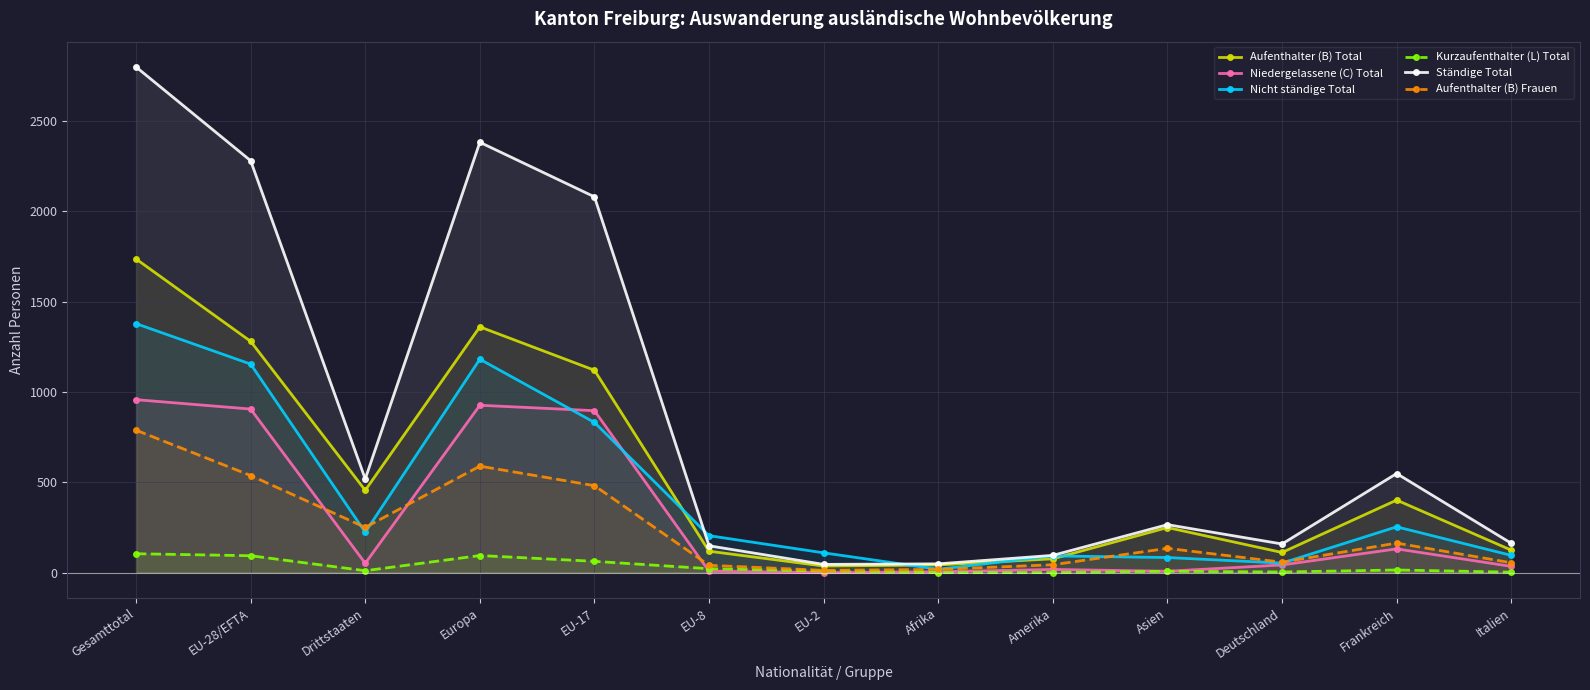

Which has a higher value, Afrika or EU-8?

EU-8